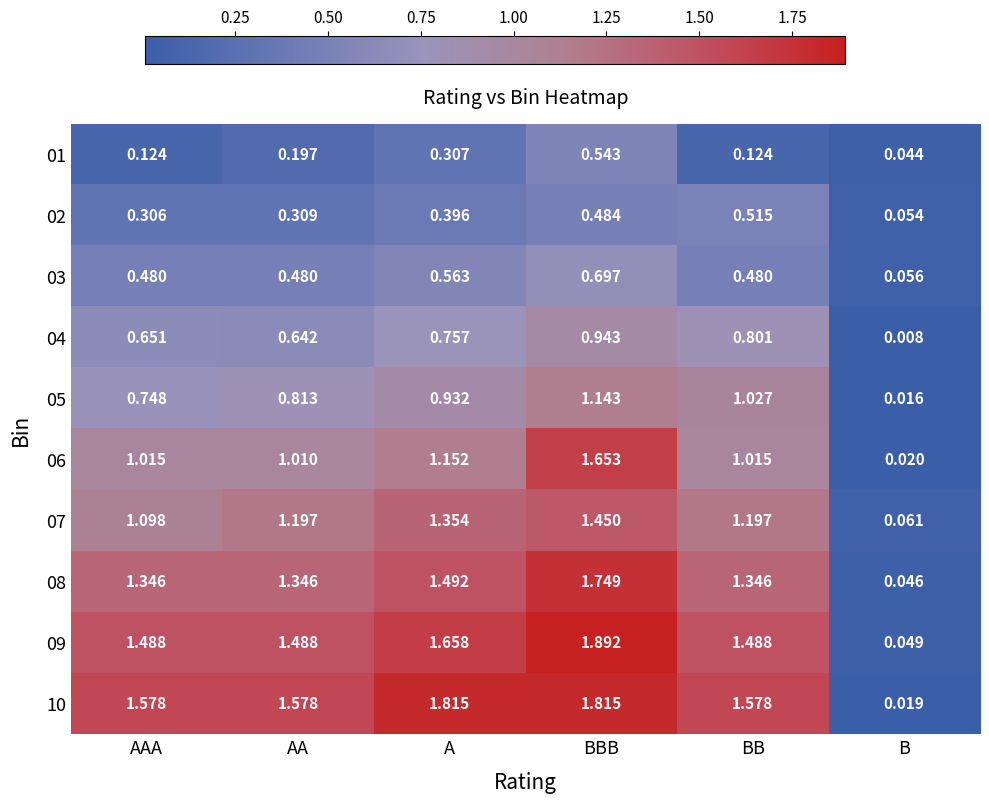

At which label does 03 reach its minimum?

B